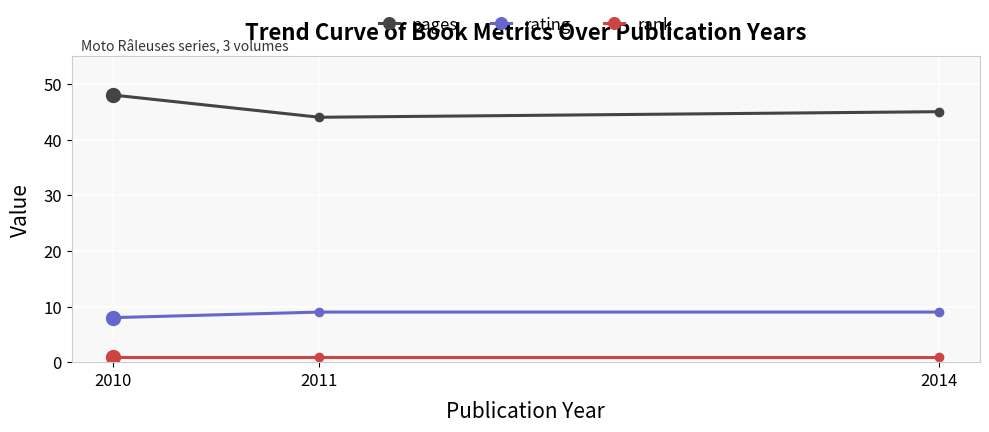

Reading left to right, extract all data points from this chart.

pages: 2010=48	2011=44	2014=45
rating: 2010=8	2011=9	2014=9
rank: 2010=1	2011=1	2014=1